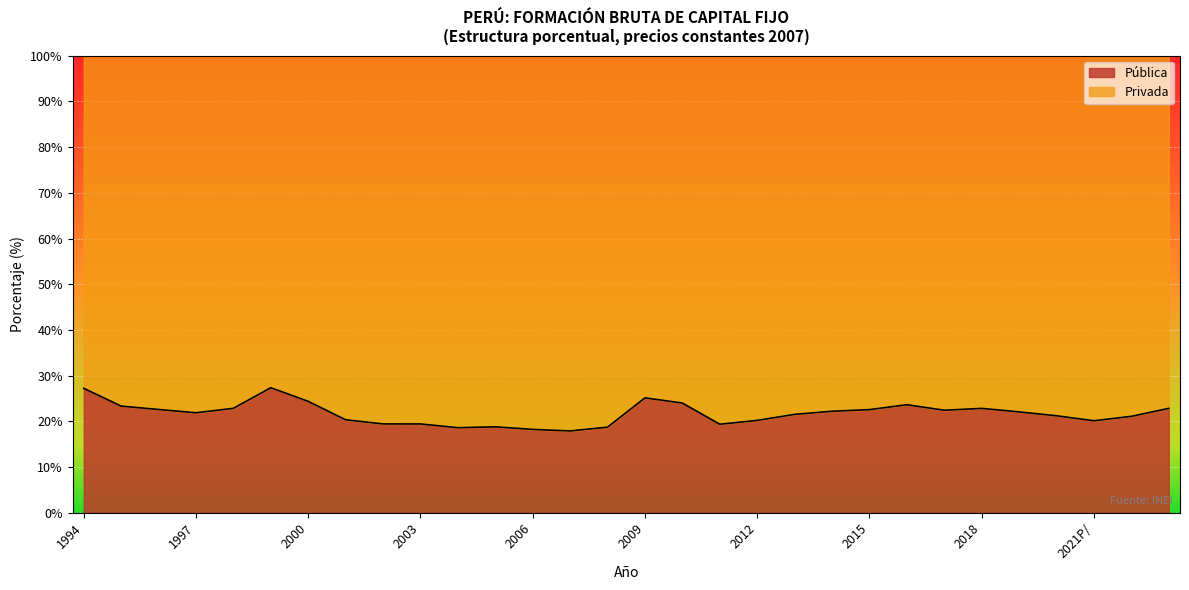

What is the label of the 6th point from the right?

2018